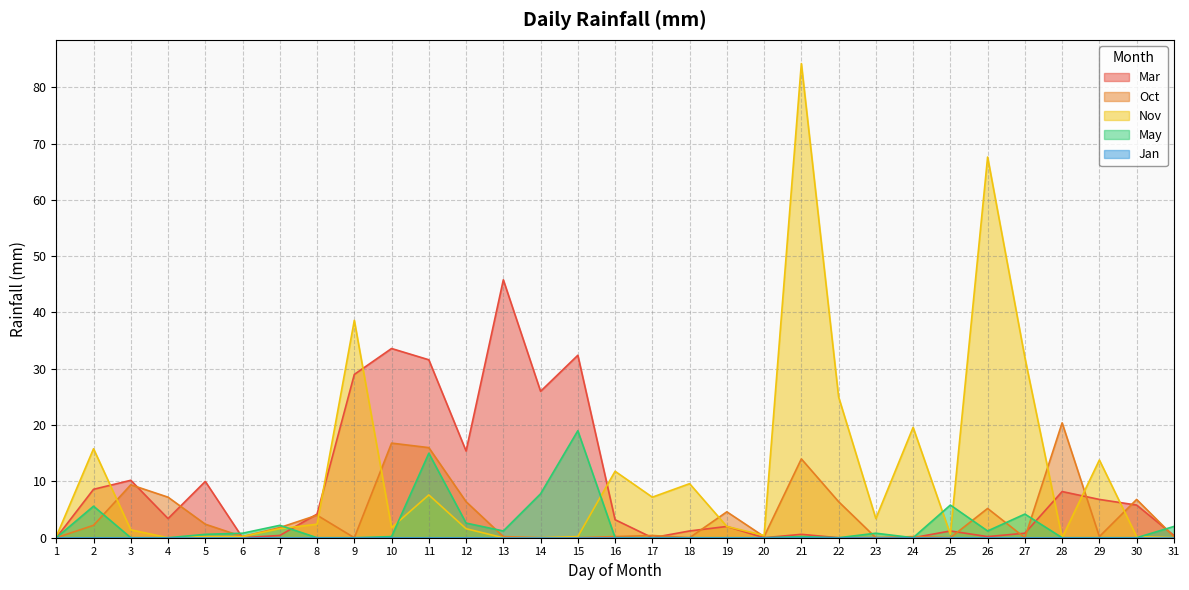

True or false: Oct and Nov cross at least once.

True